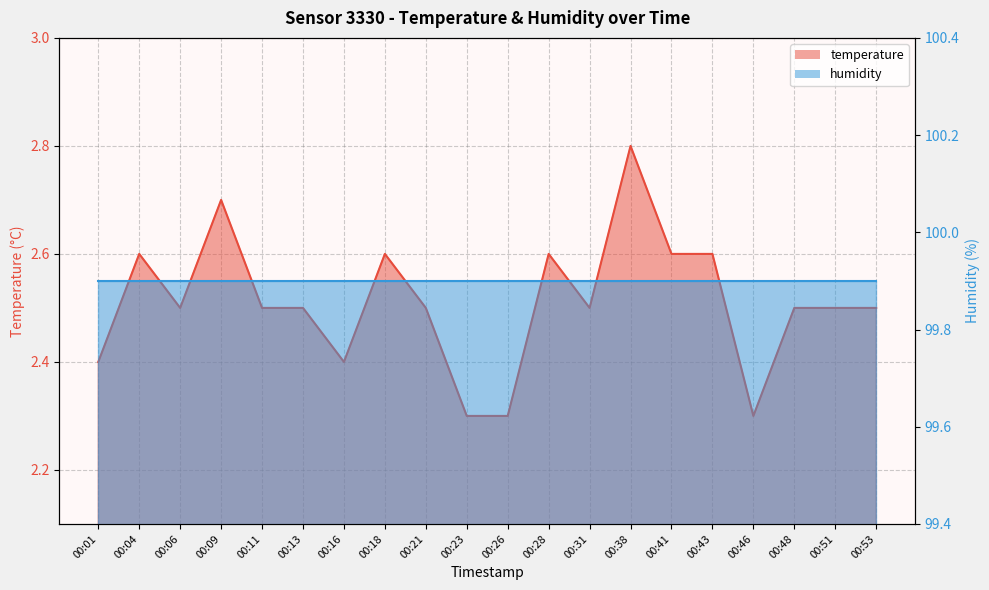

True or false: the data shows 2.4 at 00:16.

True